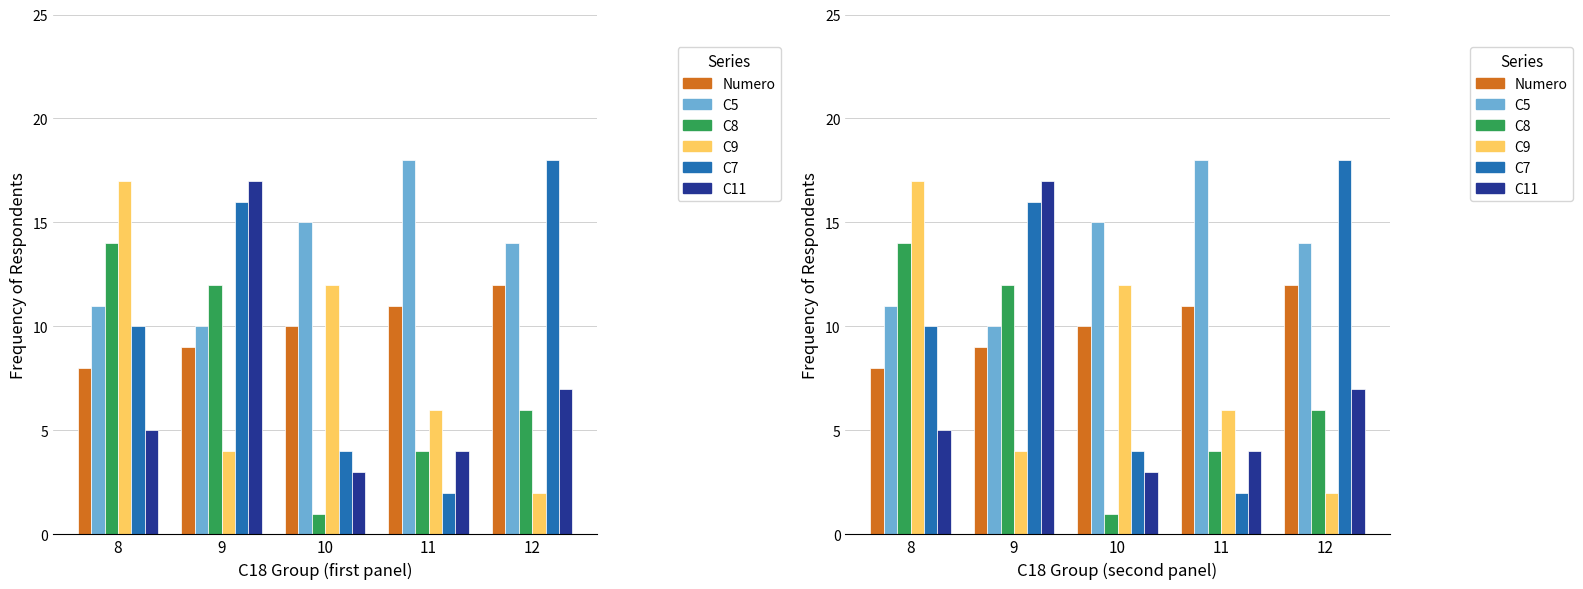

Which category has the lowest value in the C11 series?

10